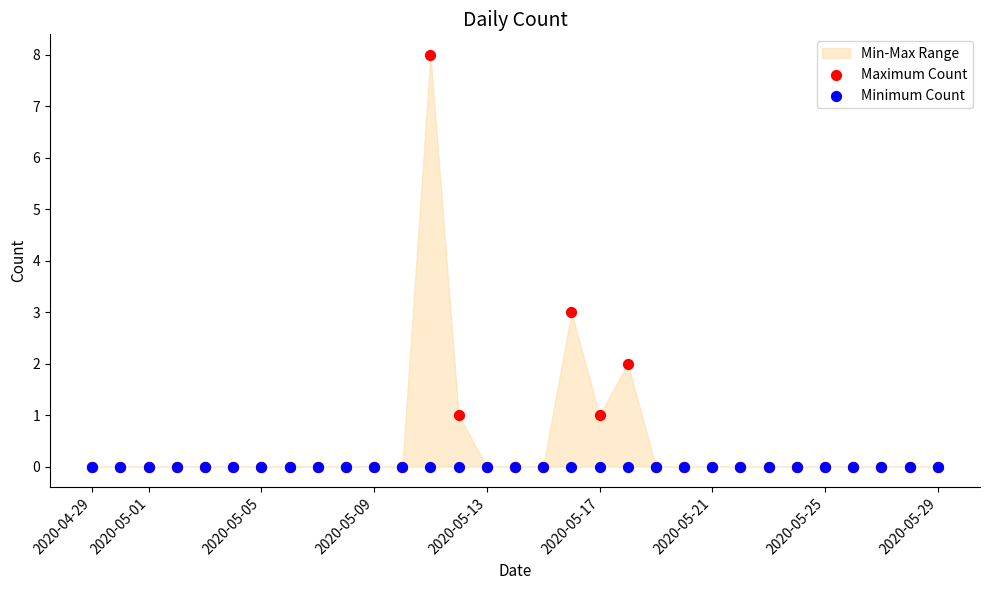

In the Maximum Count series, what Y value is closest to 4?

3